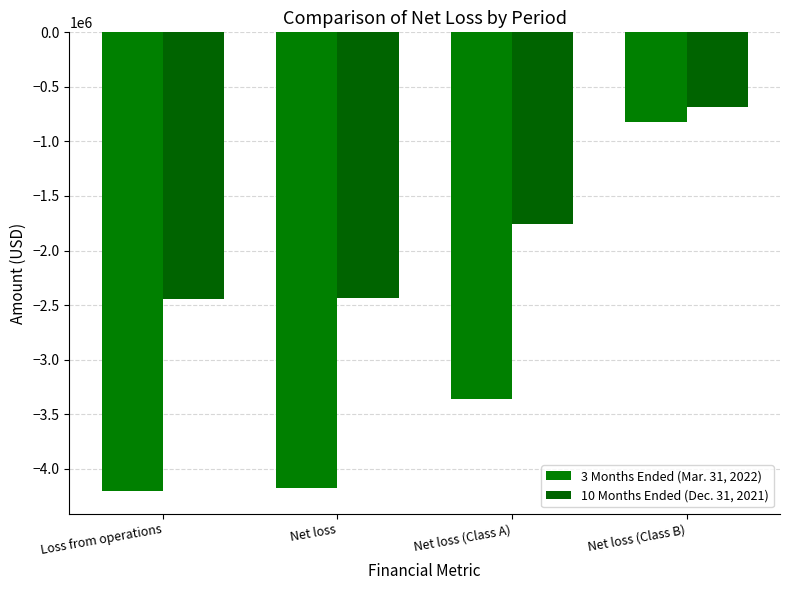

The 10 Months Ended (Dec. 31, 2021) series shows -2438600 at Net loss. True or false?

True